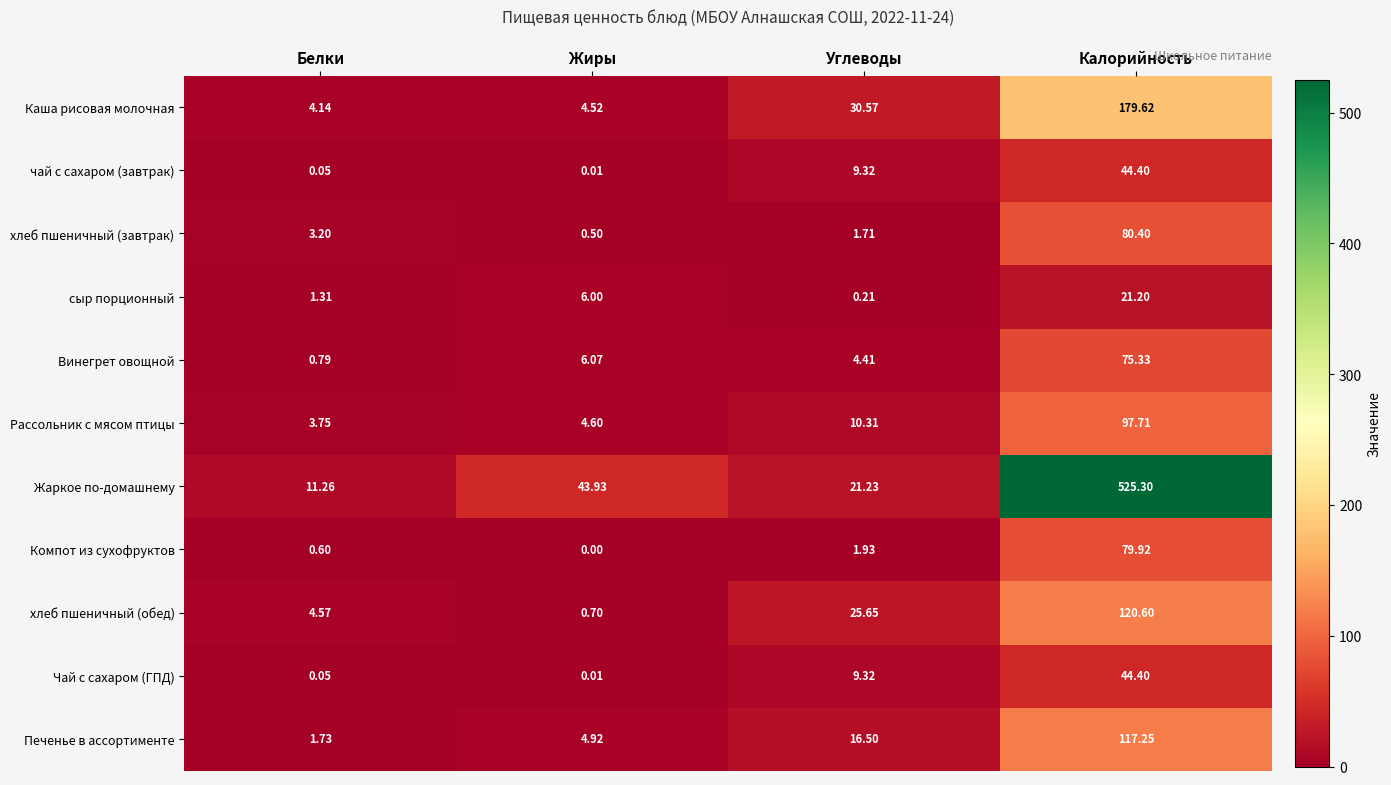

List the labels in order of Компот из сухофруктов value, largest first.

Калорийность, Углеводы, Белки, Жиры